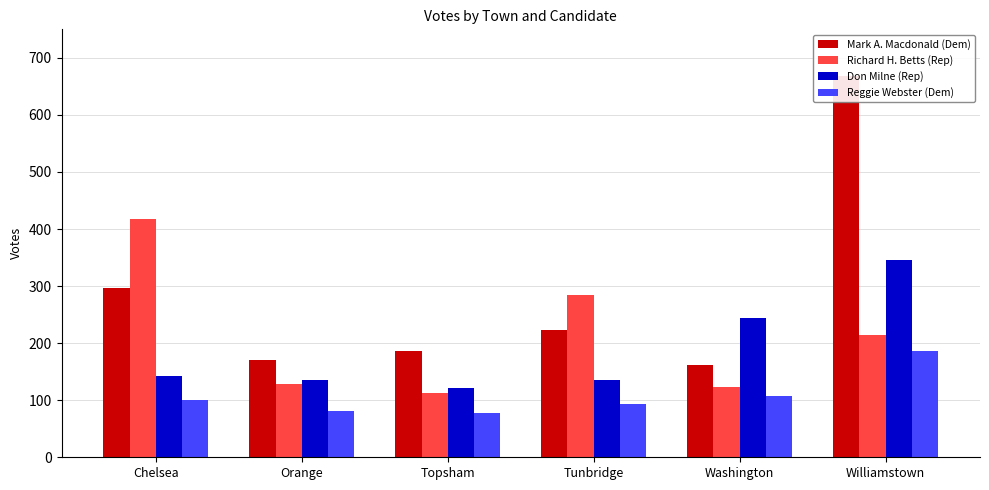

How many data points does each series have?

6